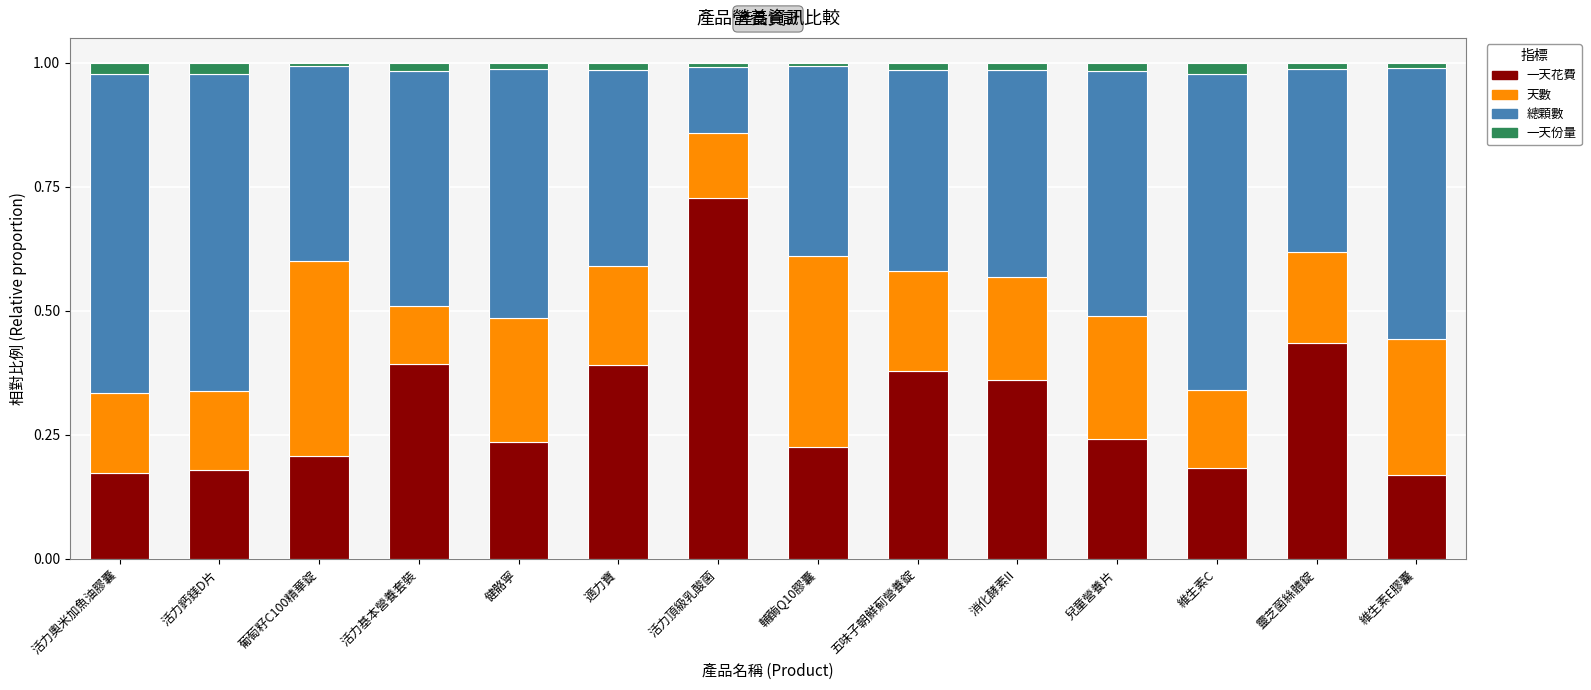

The value of 一天花費 at 五味子朝鮮薊營養錠 is 0.4. True or false?

True